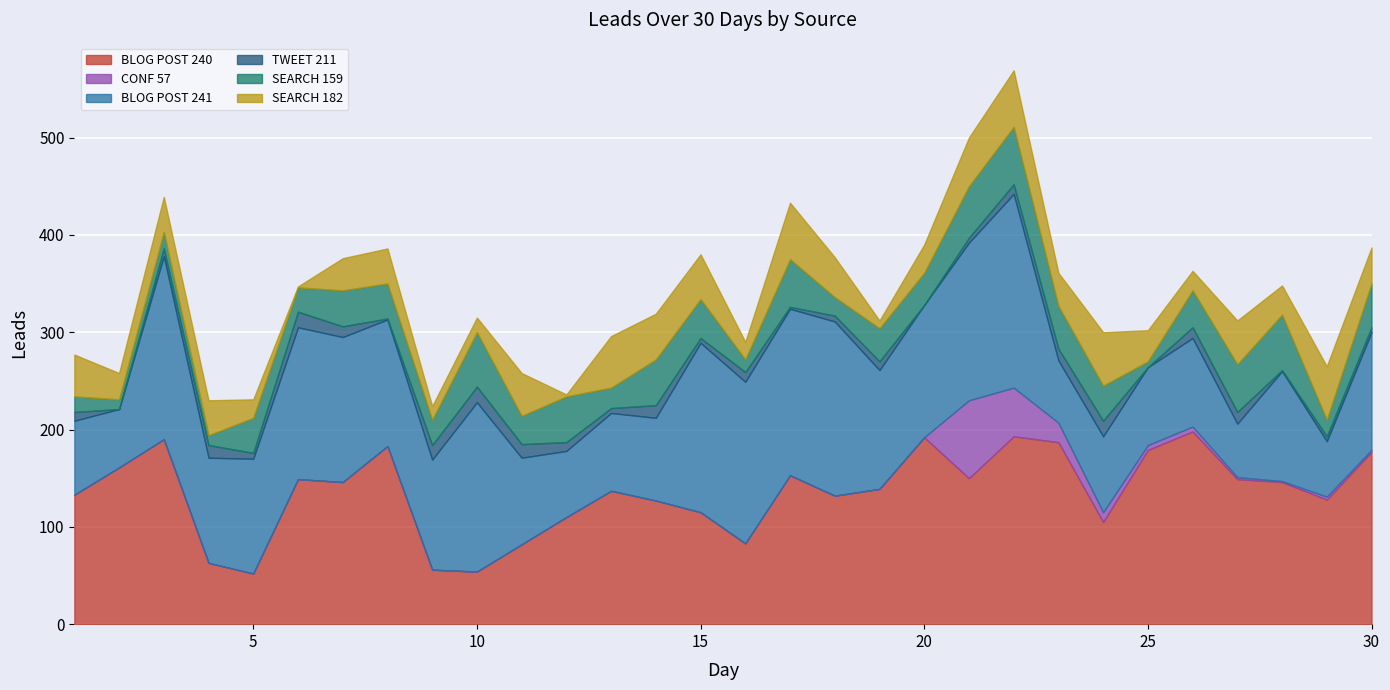

What is the value of the SEARCH 159 point at the 30th from the left?

45